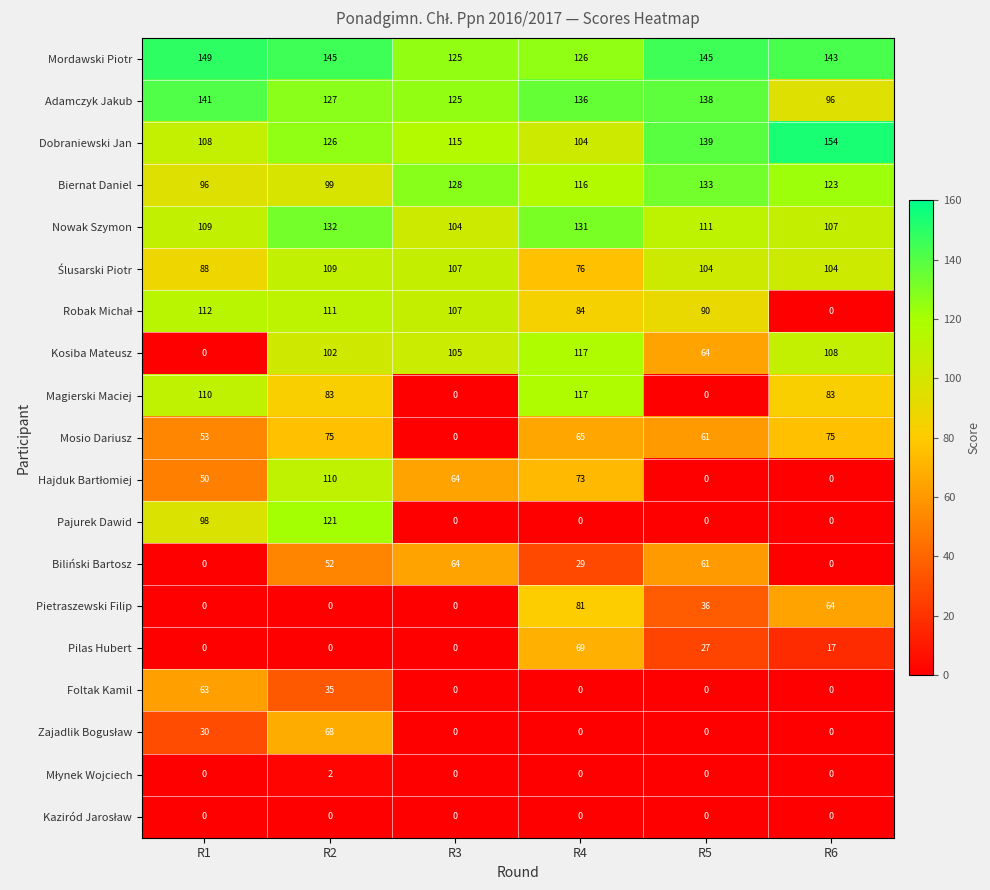

Where does the Nowak Szymon series first go above 111?

R2